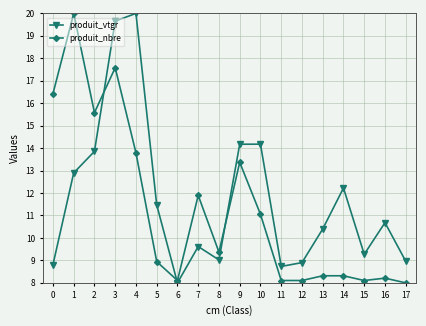

What is the value of the produit_vtgr point at the 13th from the left?

8.9